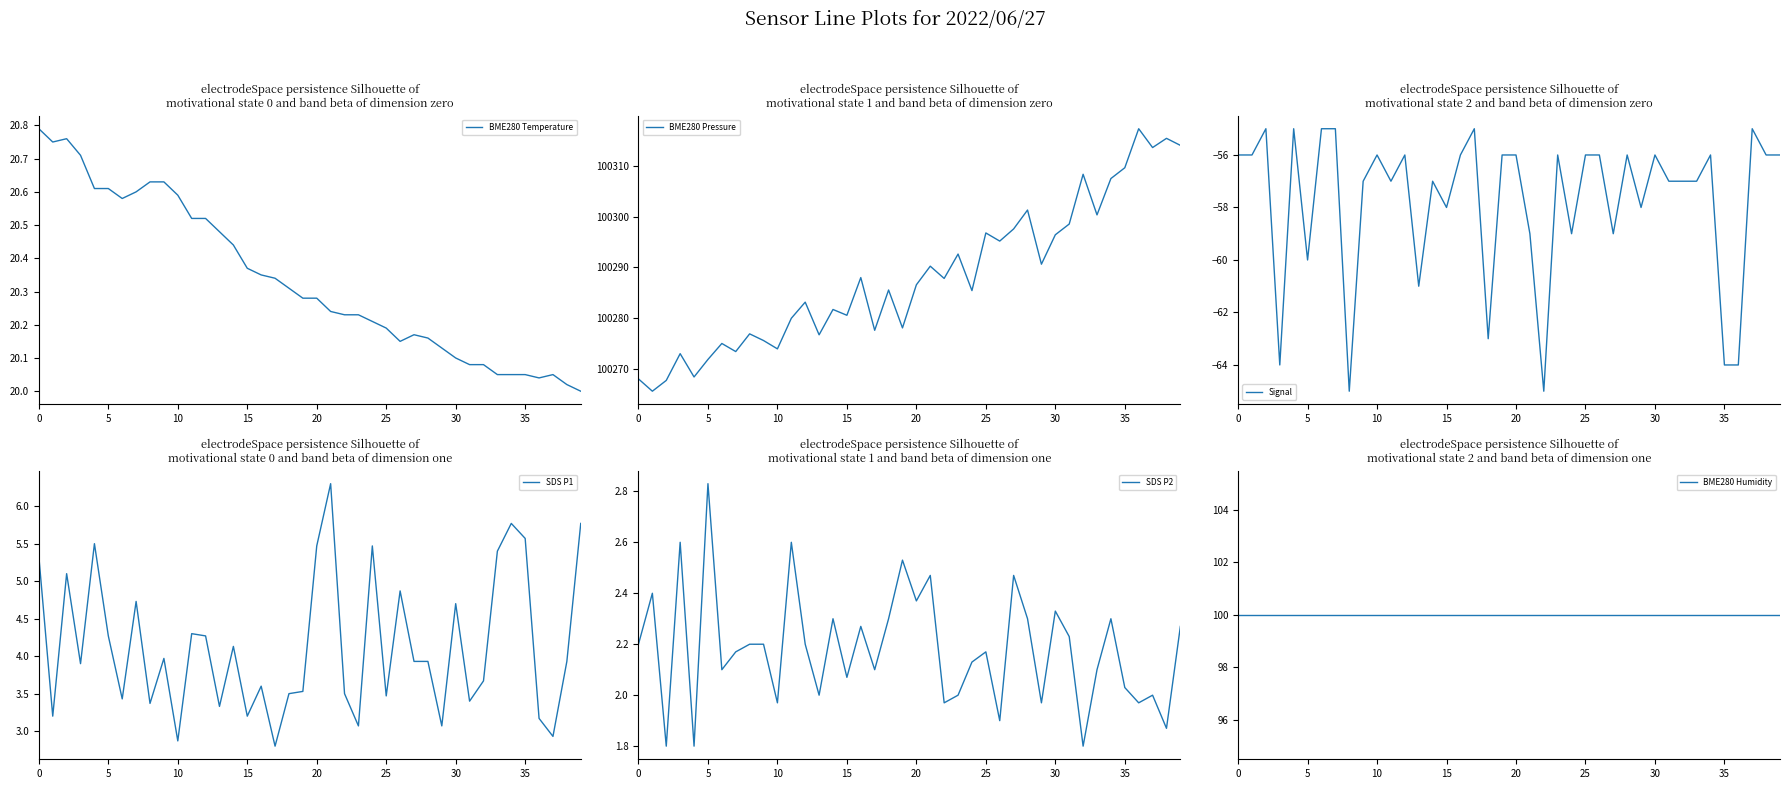

What is the minimum value shown in the chart?

-65.0